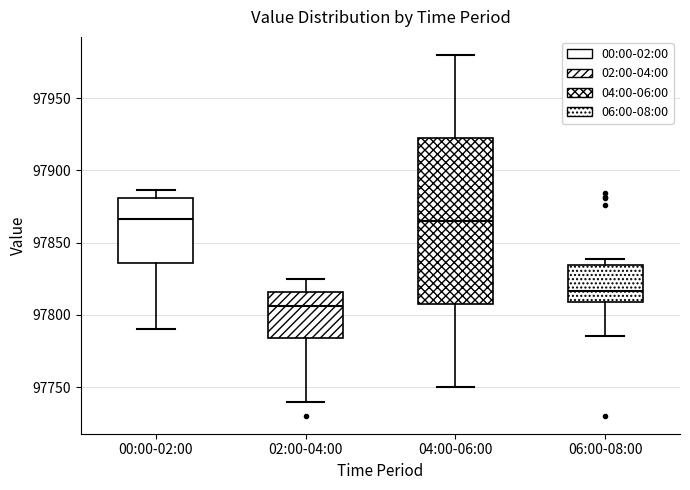

Which box is the tallest, from its lower edge to its upper edge?

04:00-06:00